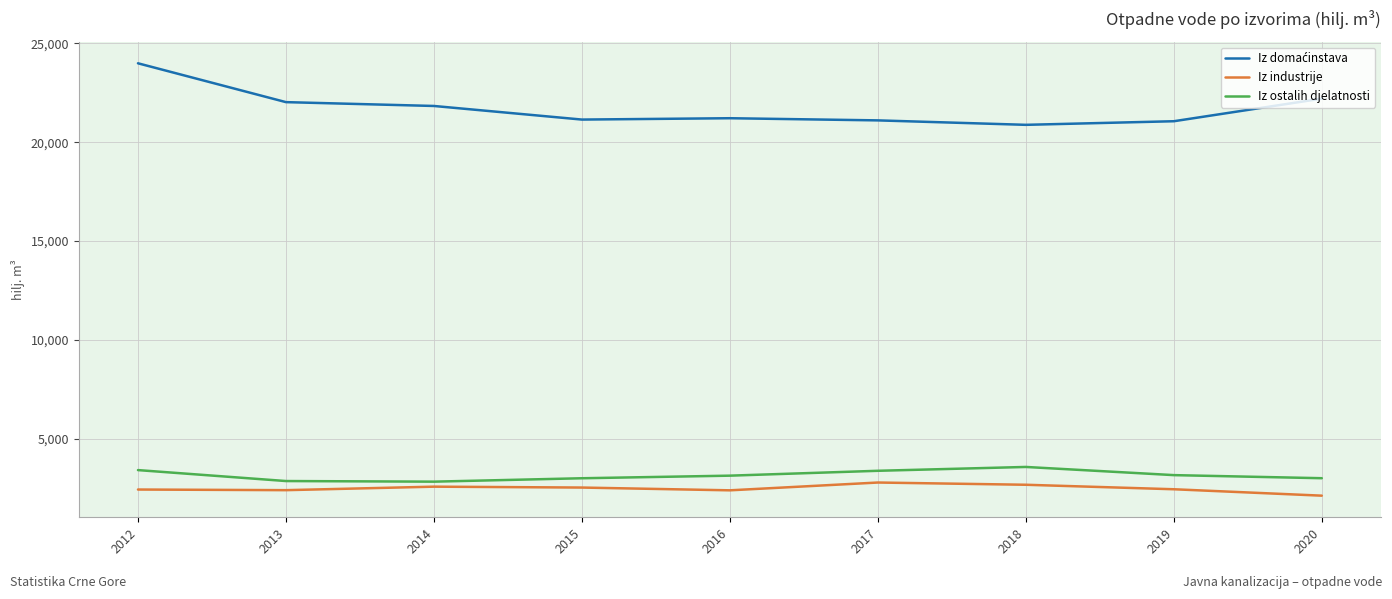

What is the difference between the maximum and minimum values in the Iz ostalih djelatnosti series?

743